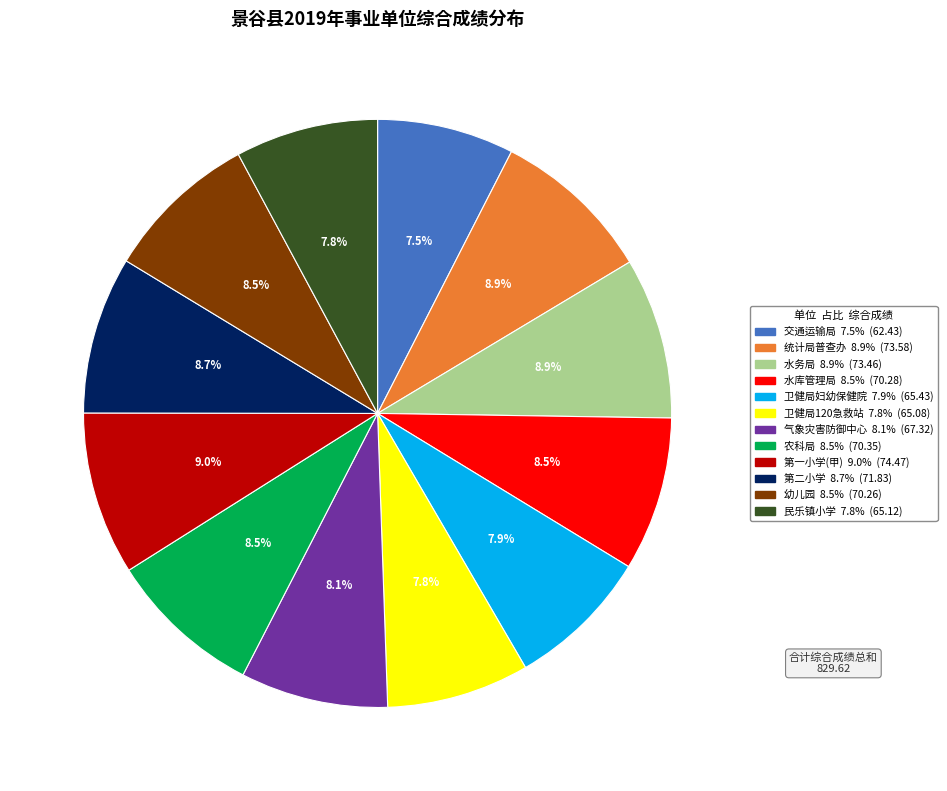

Is there any slice that represents more than half of the pie?

No